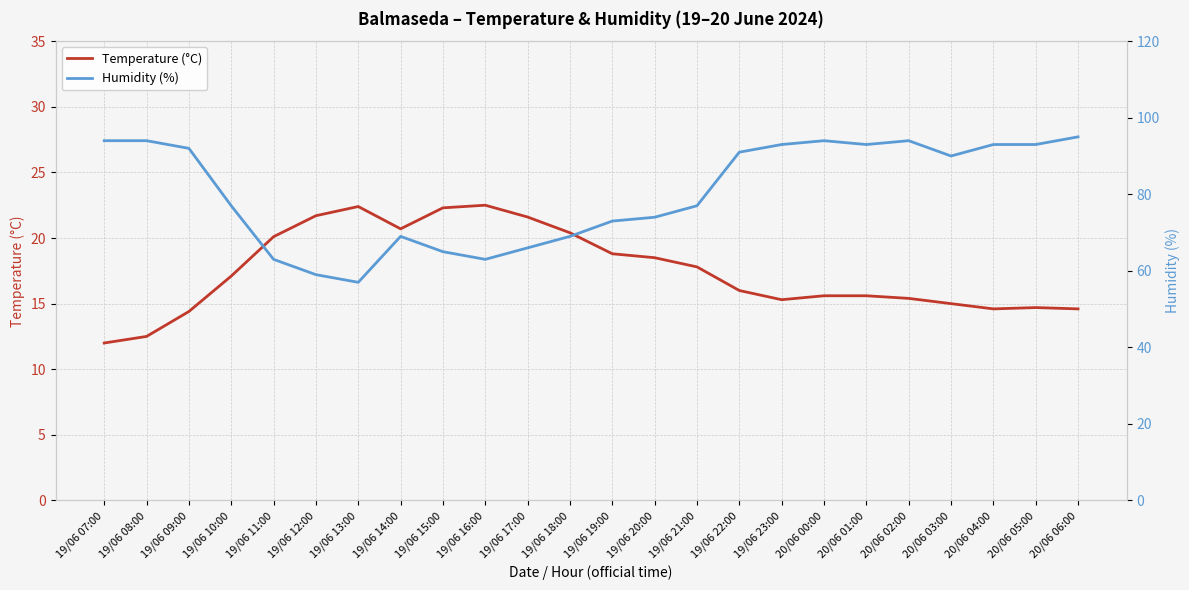

What are all the series names shown in the legend?

Temperature (°C), Humidity (%)